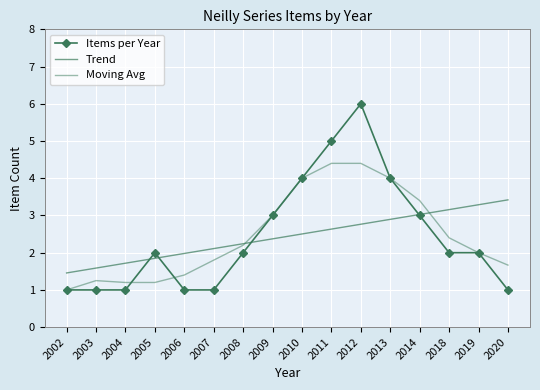

What is the sum of the Moving Avg values at 2011 and 2005?

5.6